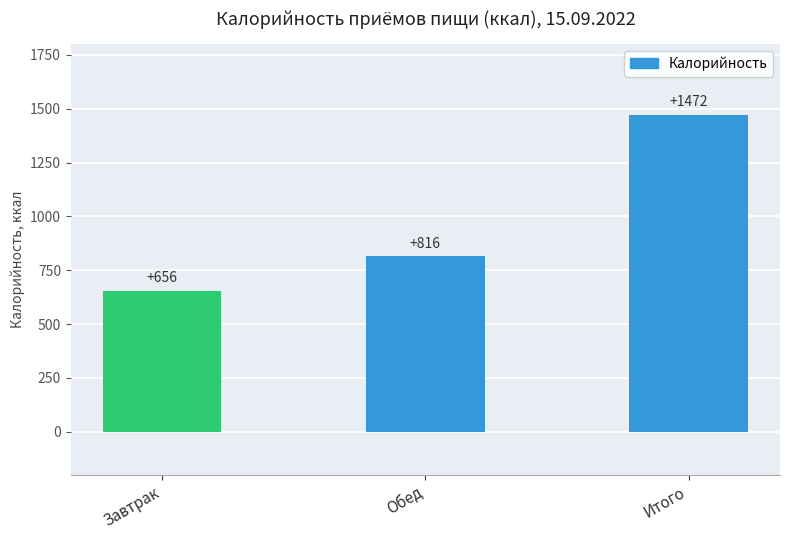

List the labels in order of value, largest first.

Итого, Обед, Завтрак